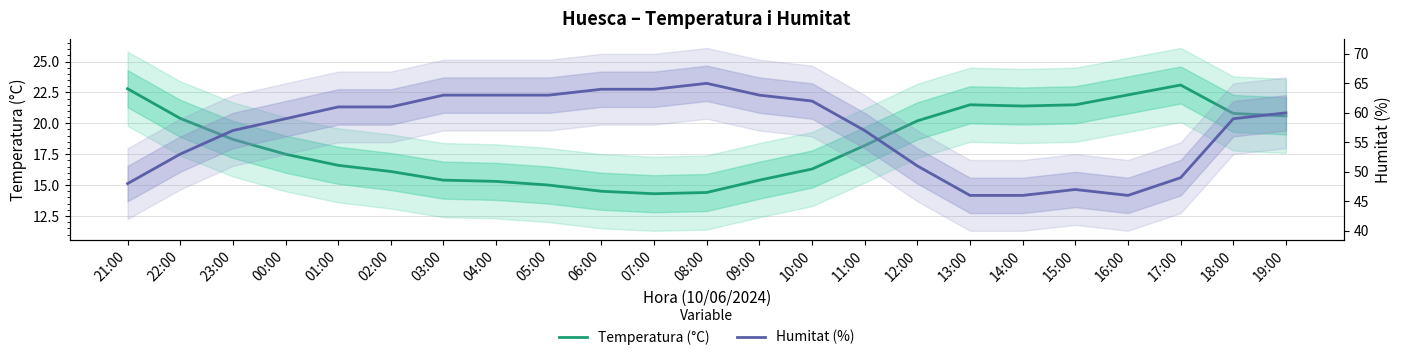

True or false: Humitat (%) and Temperatura (°C) cross at least once.

False